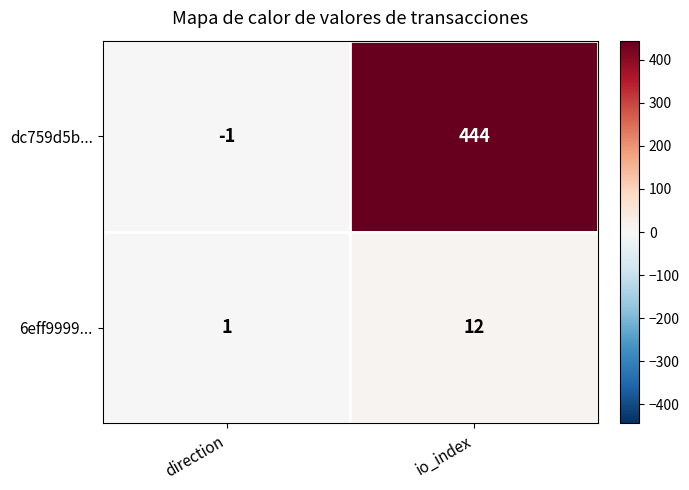

What is the maximum value for dc759d5b...?

444